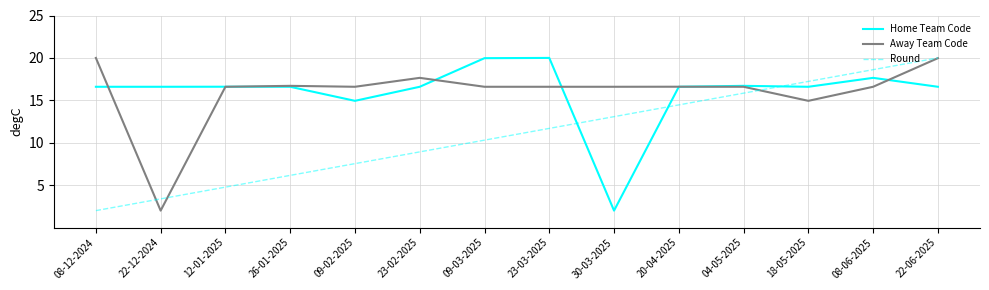

Between 08-12-2024 and 23-02-2025, which series saw the biggest shift?

Round